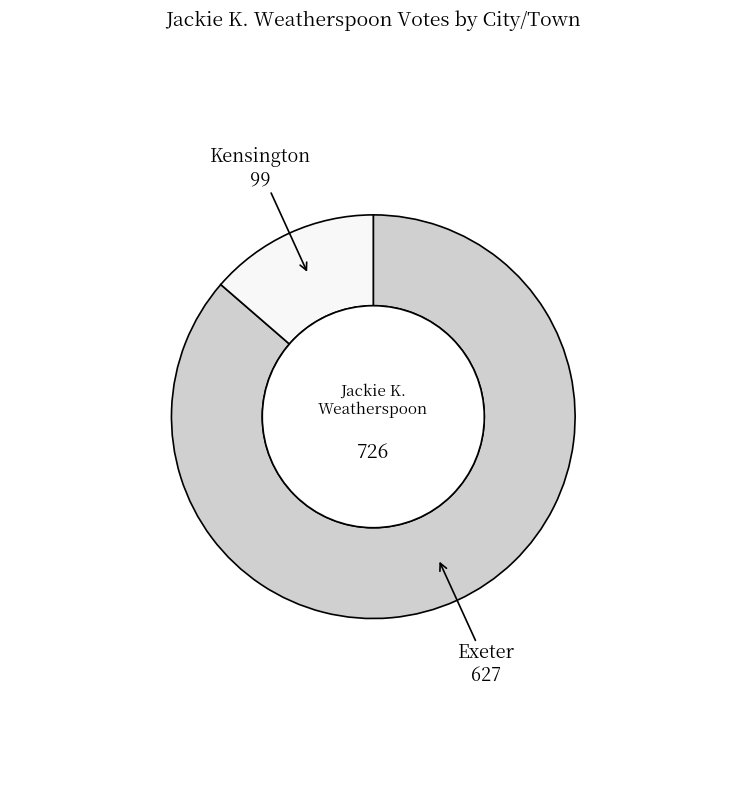

Does any single category account for the majority?

Yes